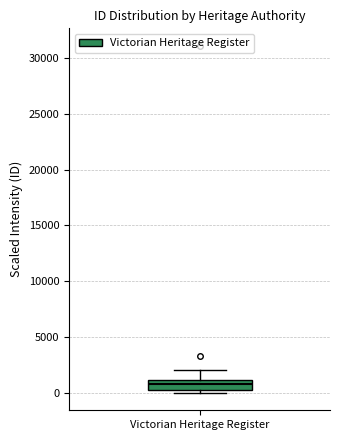

Where is the upper edge of the box for Victorian Heritage Register on the y-axis? The values are not printed on the chart, so give them approximately, as read against the axis.

1000